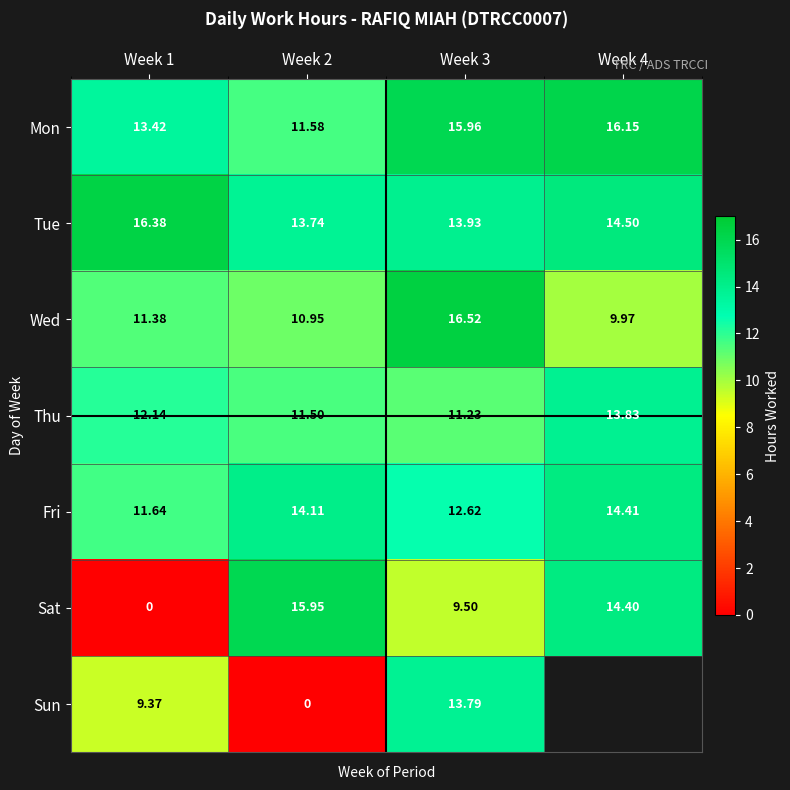

At Week 3, list the series in order from largest to smallest.

Wed, Mon, Tue, Sun, Fri, Thu, Sat